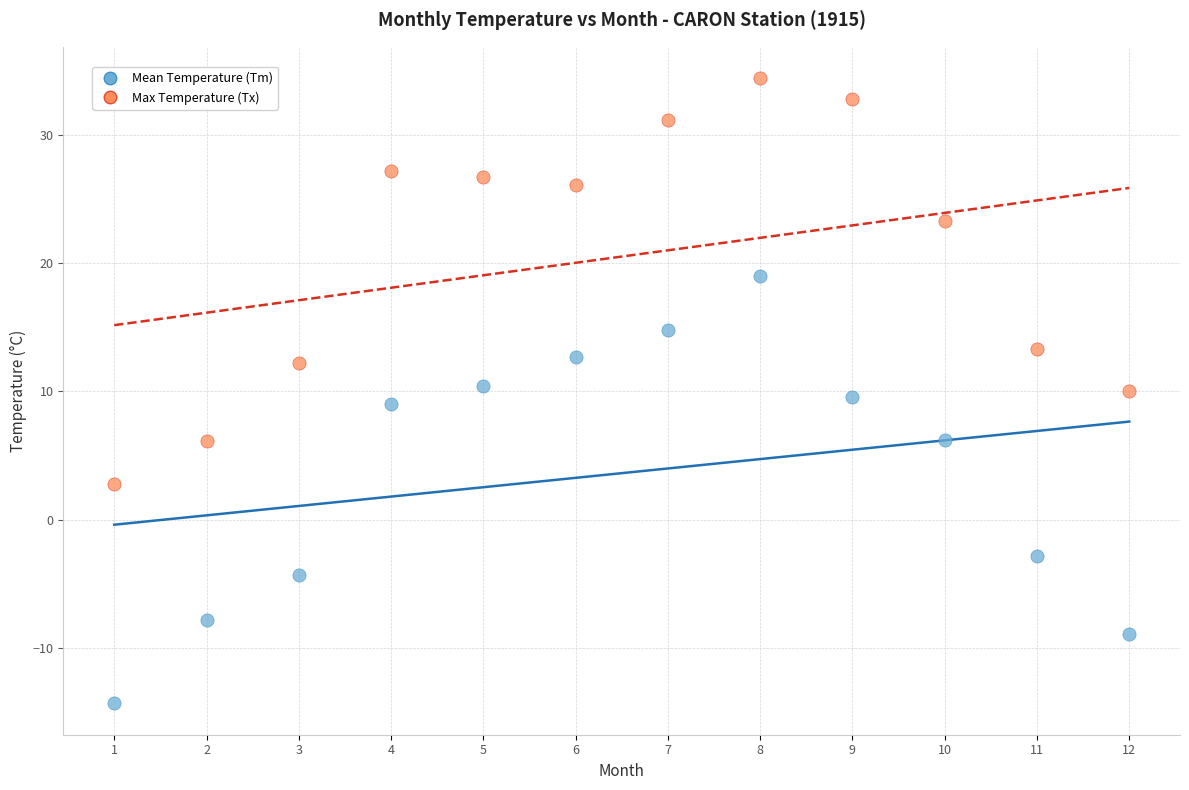

Across all data points, what is the range of X values (max minus min)?

11.0